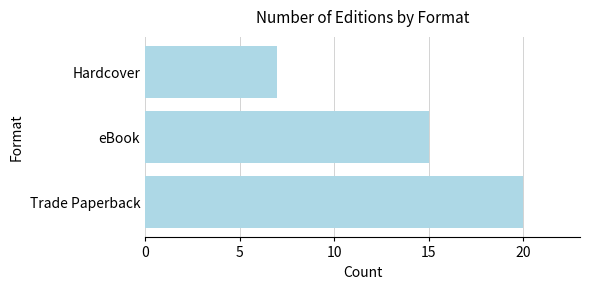

What is the difference between the maximum and minimum values?

13